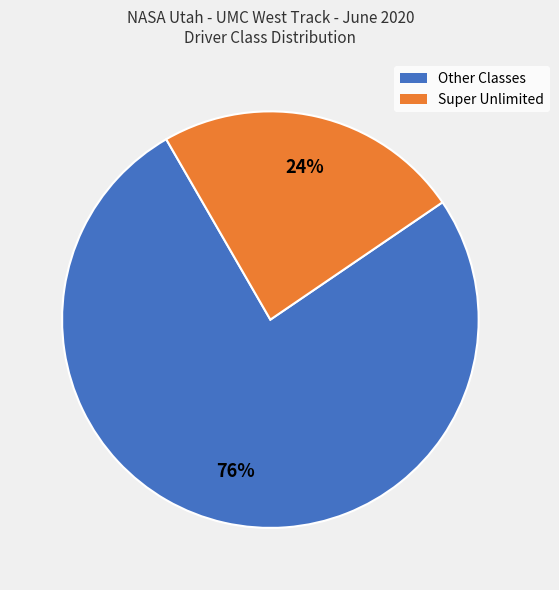

Is there any slice that represents more than half of the pie?

Yes